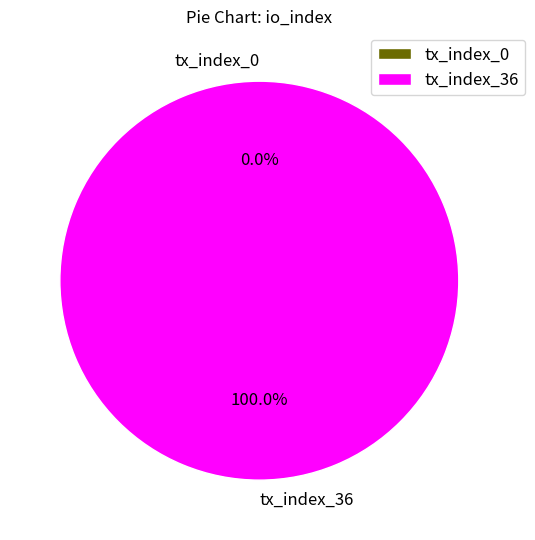

How many slices are in this pie chart?

2